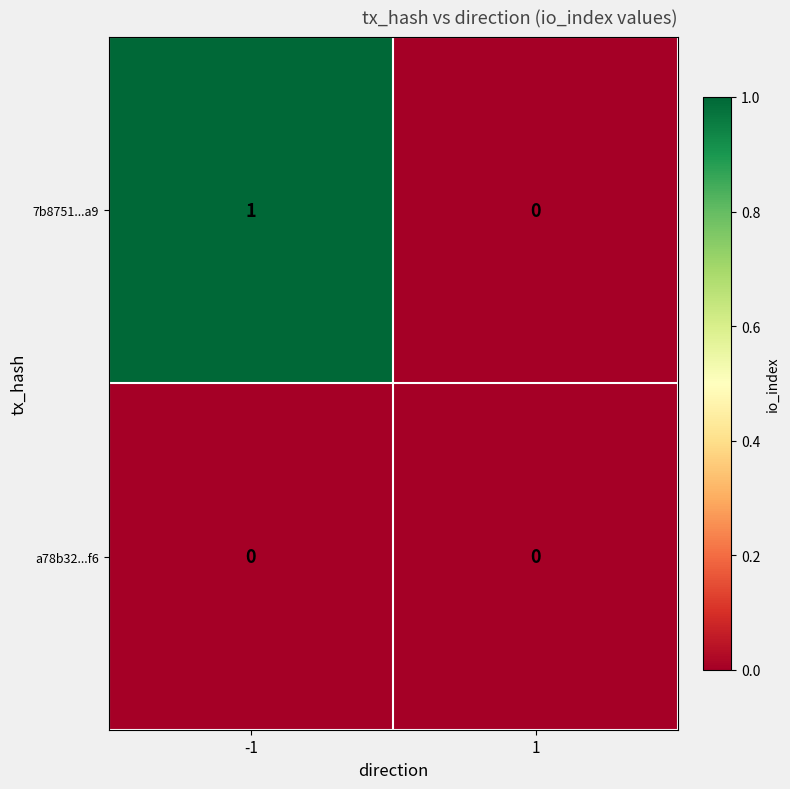

The 7b8751...a9 series shows 1 at -1. True or false?

True